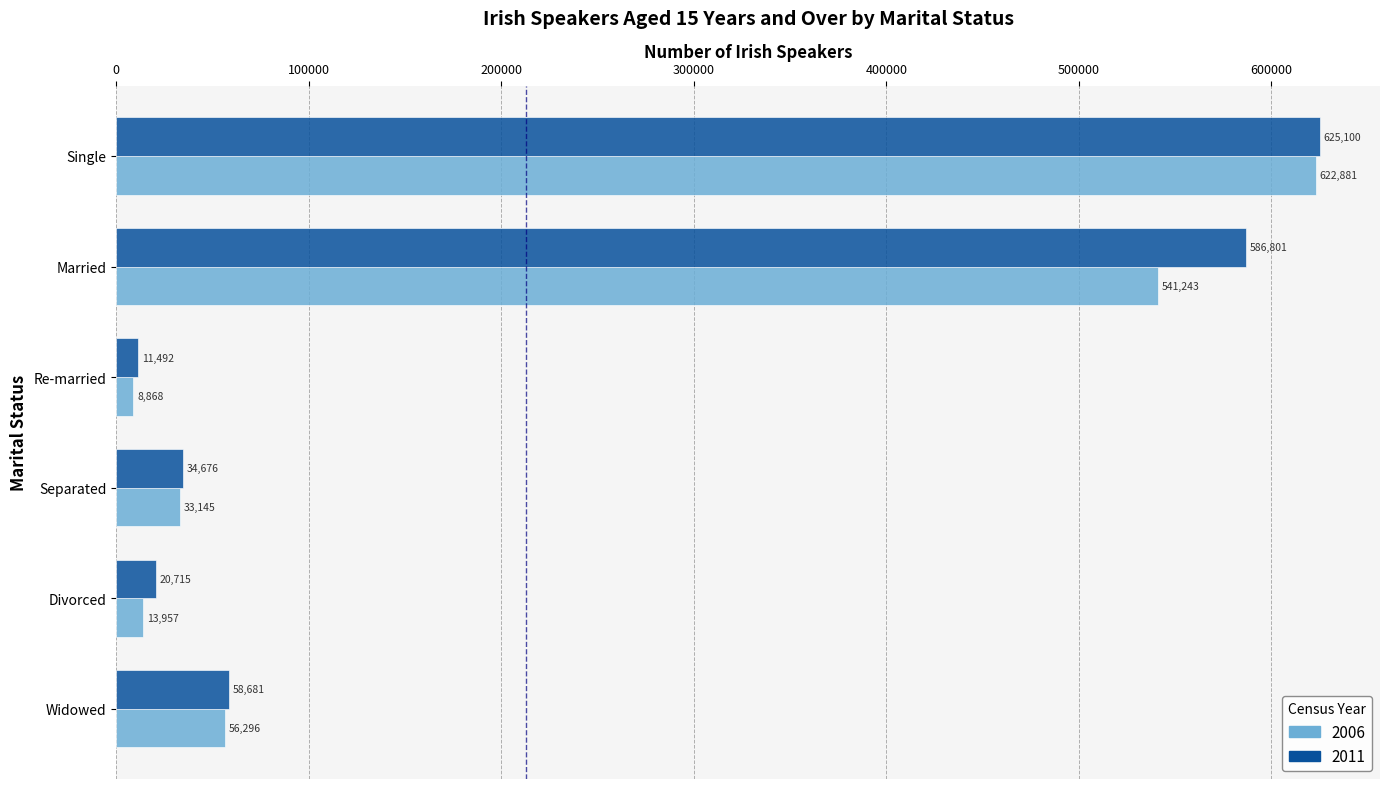

At which label is 2006 closest to 315874?

Married